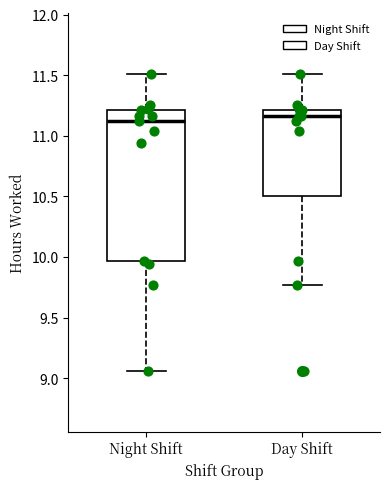

Where is the lower edge of the box for Day Shift on the y-axis? The values are not printed on the chart, so give them approximately, as read against the axis.

10.50